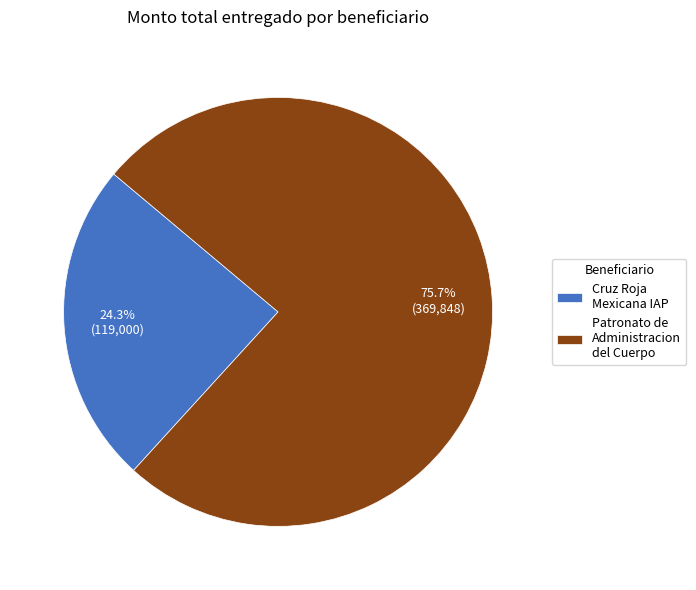

What is the ratio of the value at Patronato de Administracion del Cuerpo to the value at Cruz Roja Mexicana IAP?

3.1